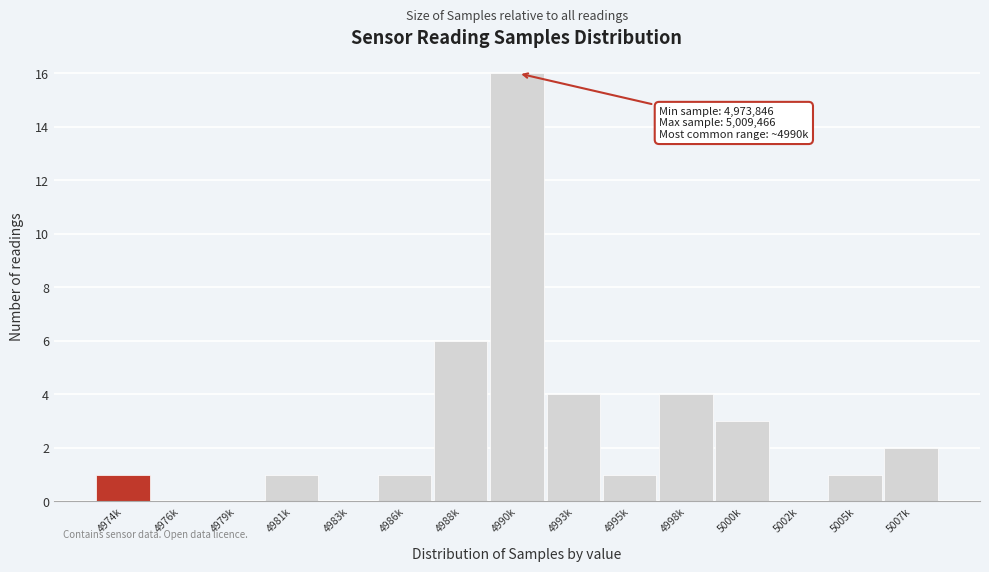

Reading left to right, what are all the values shown in this chart?

4974k=1	4976k=0	4979k=0	4981k=1	4983k=0	4986k=1	4988k=6	4990k=16	4993k=4	4995k=1	4998k=4	5000k=3	5002k=0	5005k=1	5007k=2